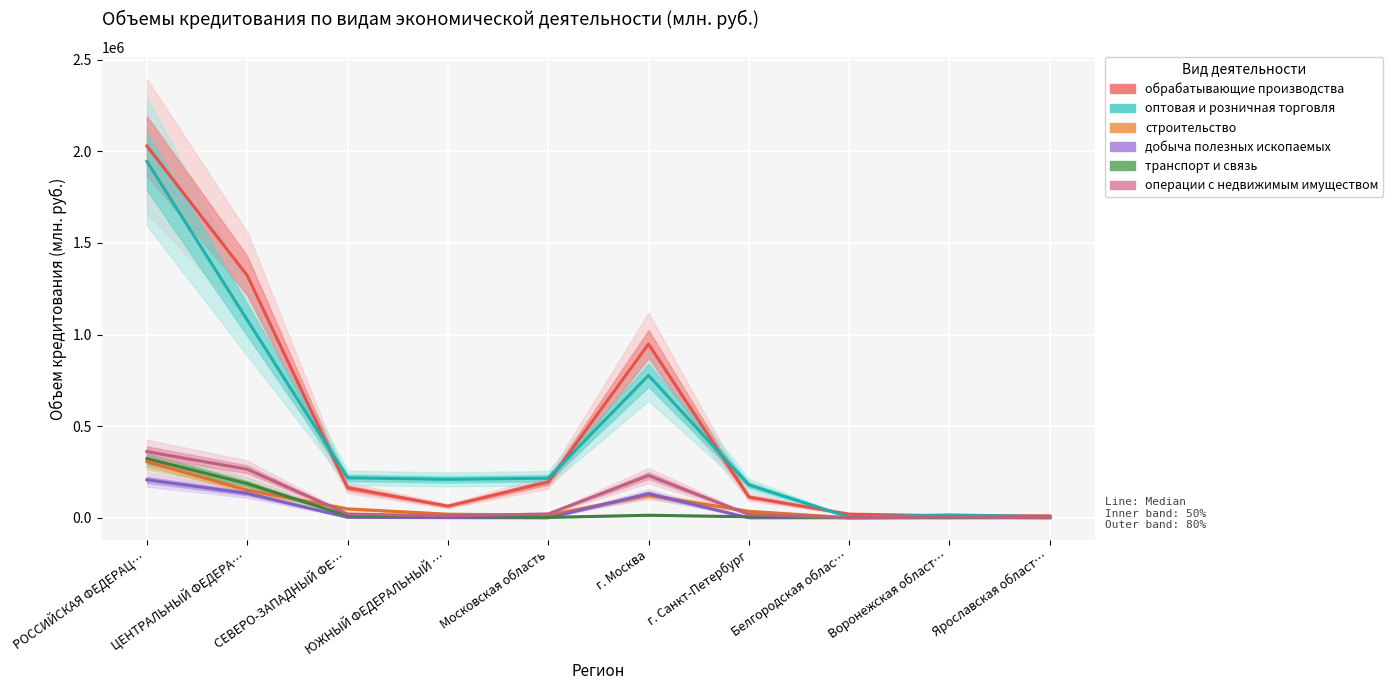

In оптовая и розничная торговля, how many points are lower than both neighbors (excluding endpoints)?

2